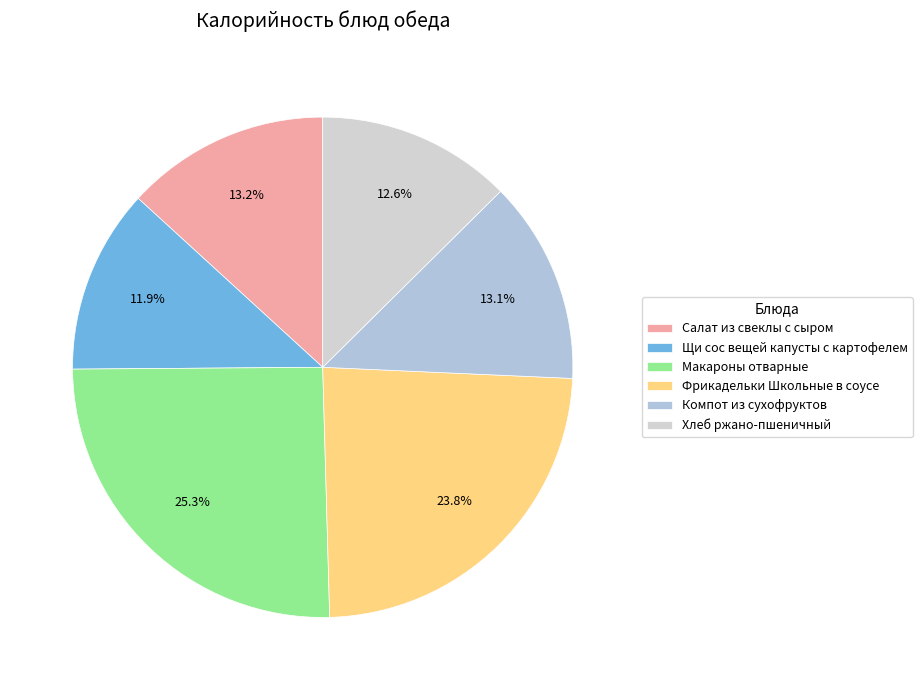

To the nearest percent, what portion does Фрикадельки Школьные в соусе represent?

24%